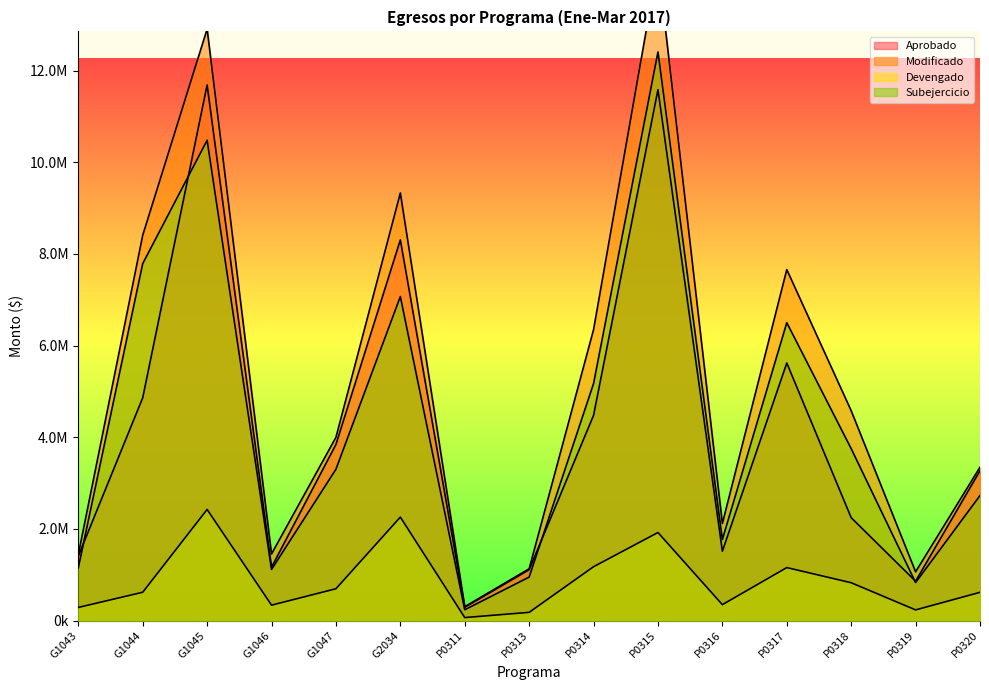

Which has a higher value, P0316 or P0318?

P0318